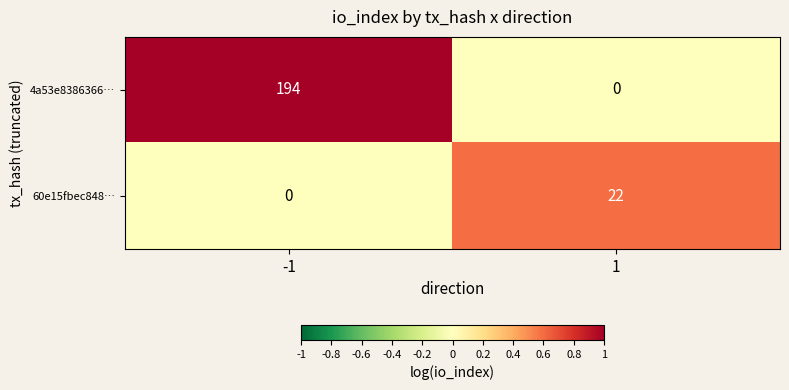

True or false: 4a53e8386366… has a value of 283 at -1.

False